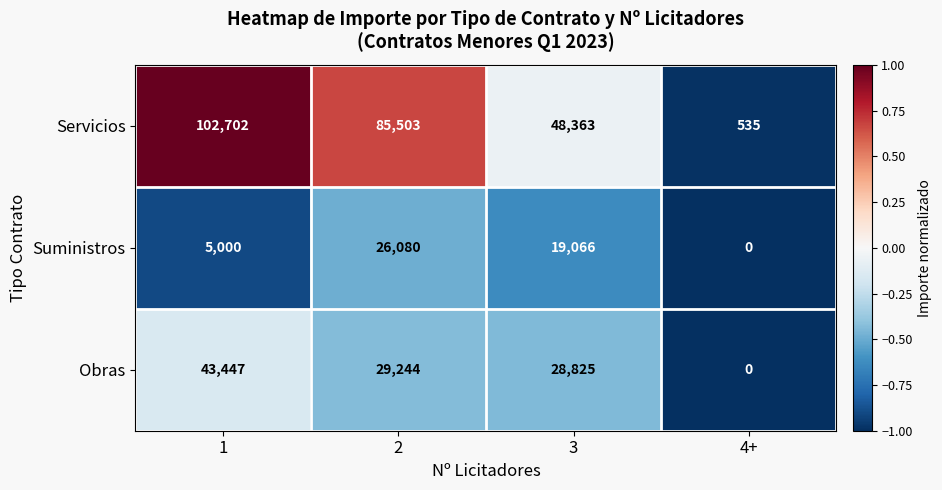

True or false: Obras has a value of 28825 at 3.

True